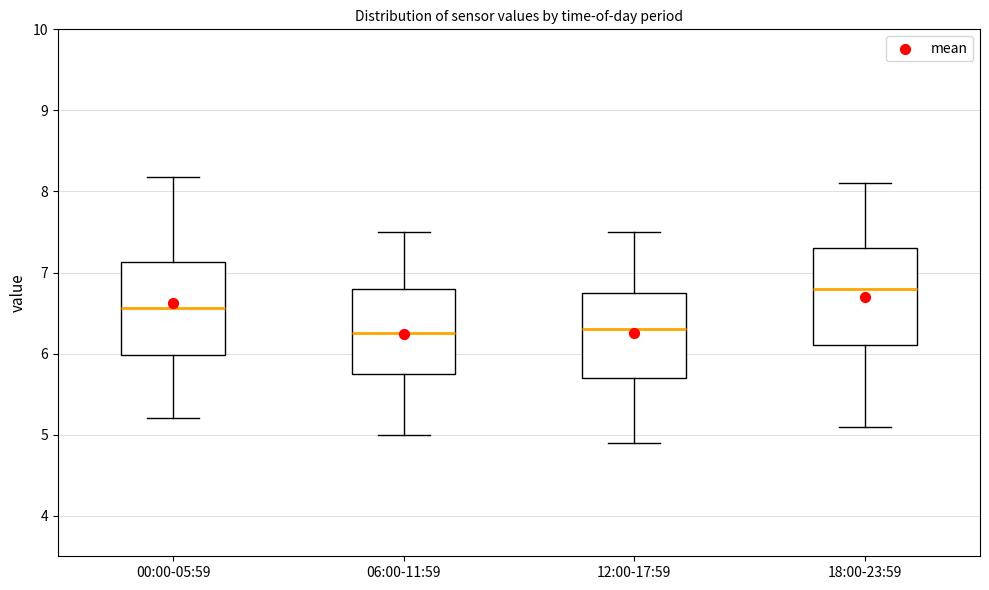

Where does the lower whisker of the box for 00:00-05:59 end on the y-axis? The values are not printed on the chart, so give them approximately, as read against the axis.

5.2